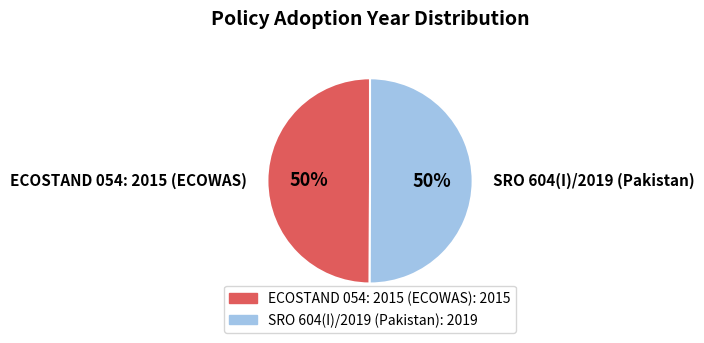

To the nearest percent, what is the combined percentage of SRO 604(I)/2019 (Pakistan) and ECOSTAND 054: 2015 (ECOWAS)?

100%